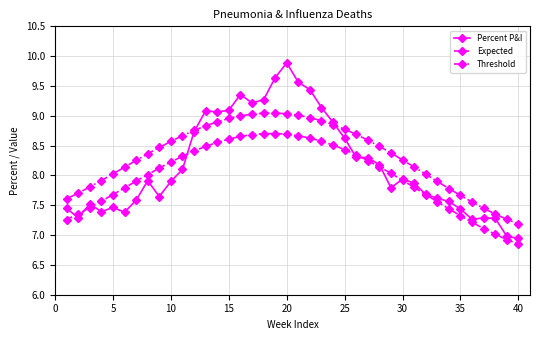

Rank the series by their average value, from highest to lowest.

Threshold, Percent P&I, Expected